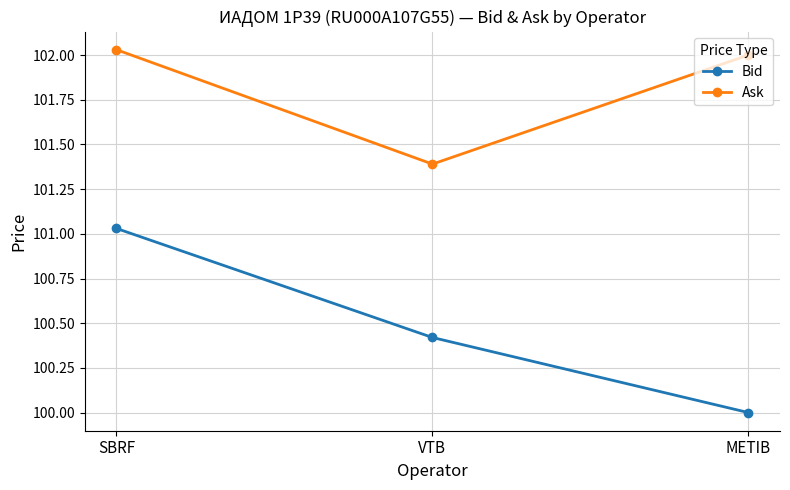

List the labels in order of Bid value, smallest first.

METIB, VTB, SBRF